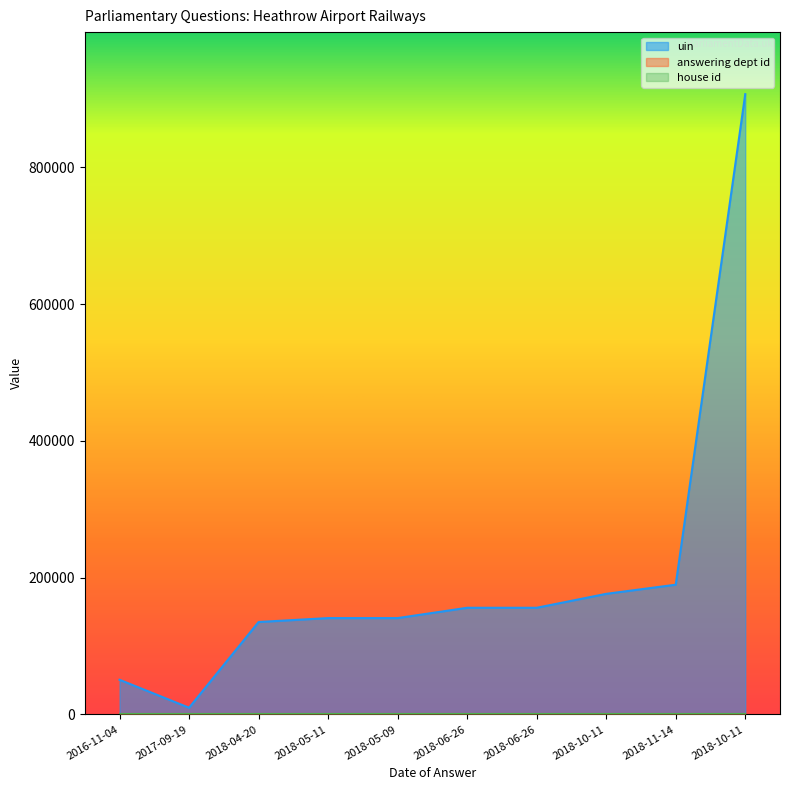

True or false: house id and uin cross at least once.

False